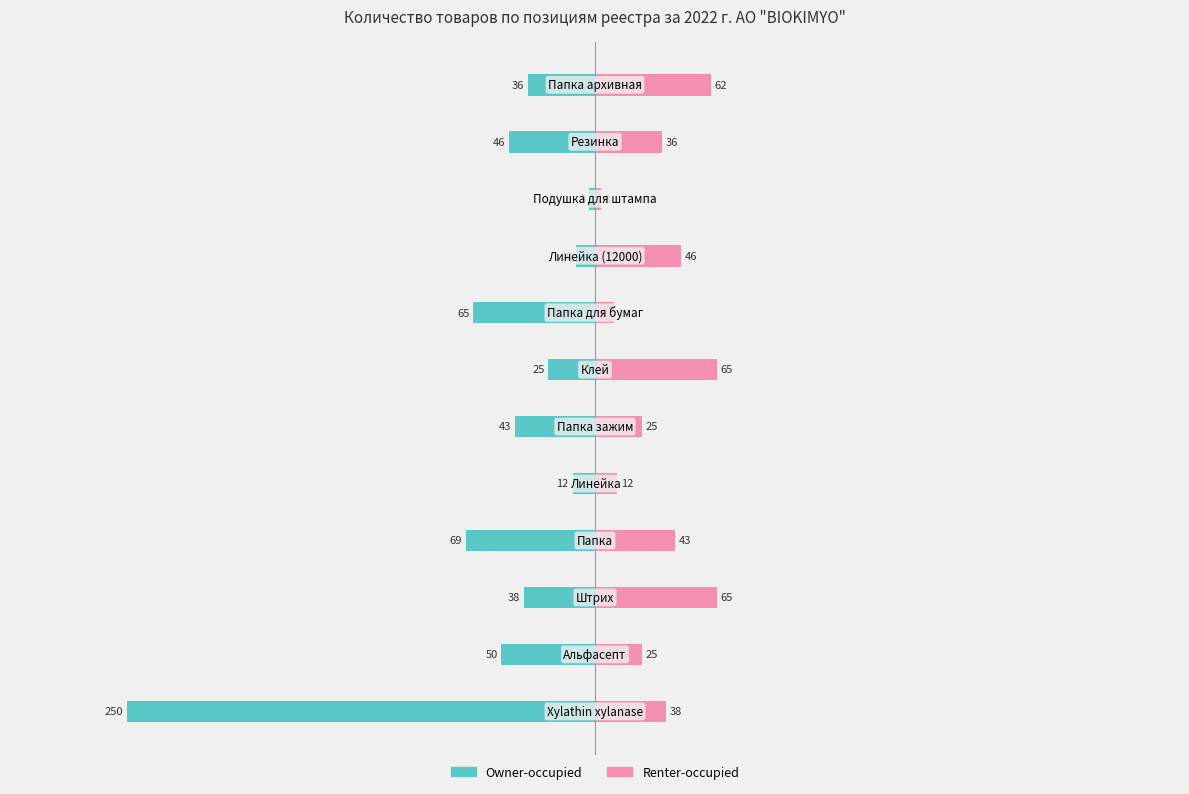

What are all the series names shown in the legend?

Owner-occupied, Renter-occupied